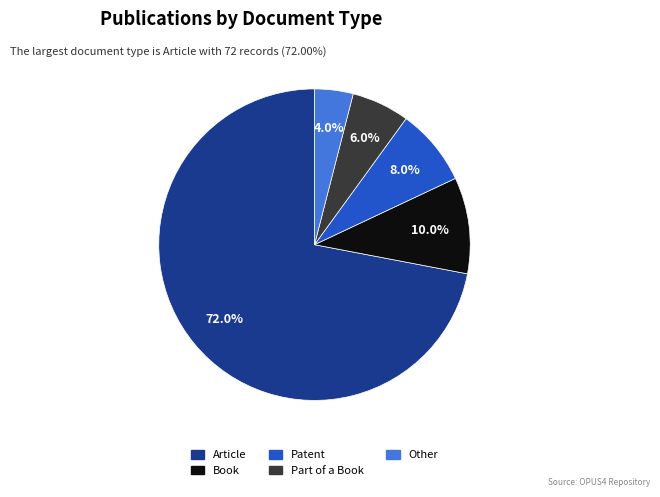

To the nearest percent, what is the difference between the Book and Other slice percentages?

6%